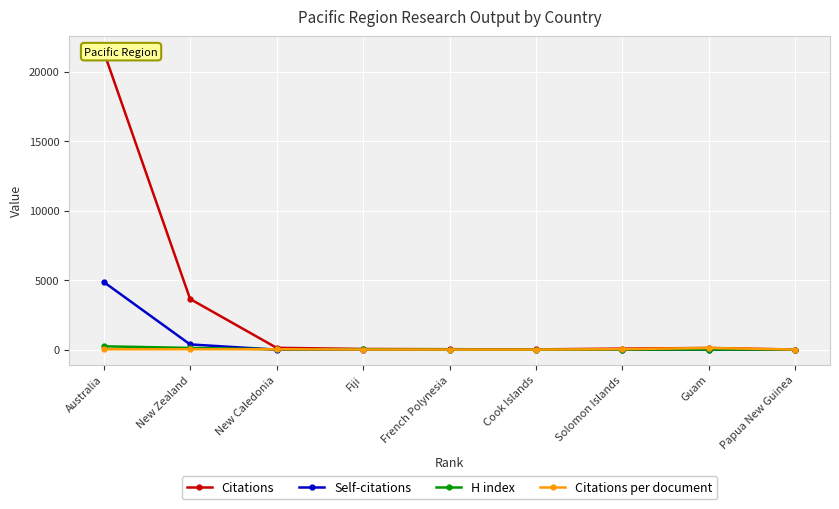

The value of Citations at Australia is 21476.0. True or false?

True